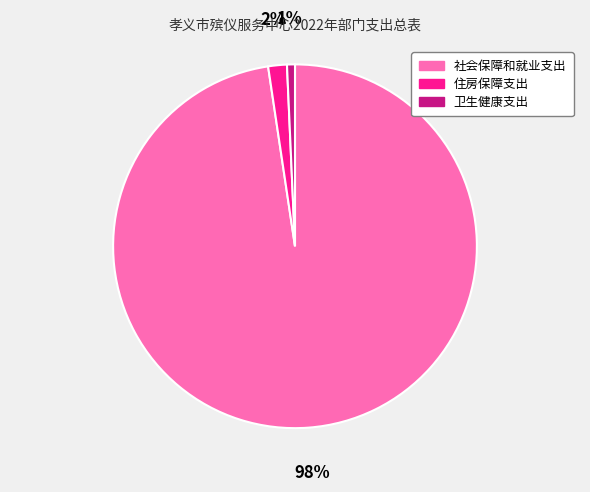

Rank the categories by value from highest to lowest.

社会保障和就业支出, 住房保障支出, 卫生健康支出